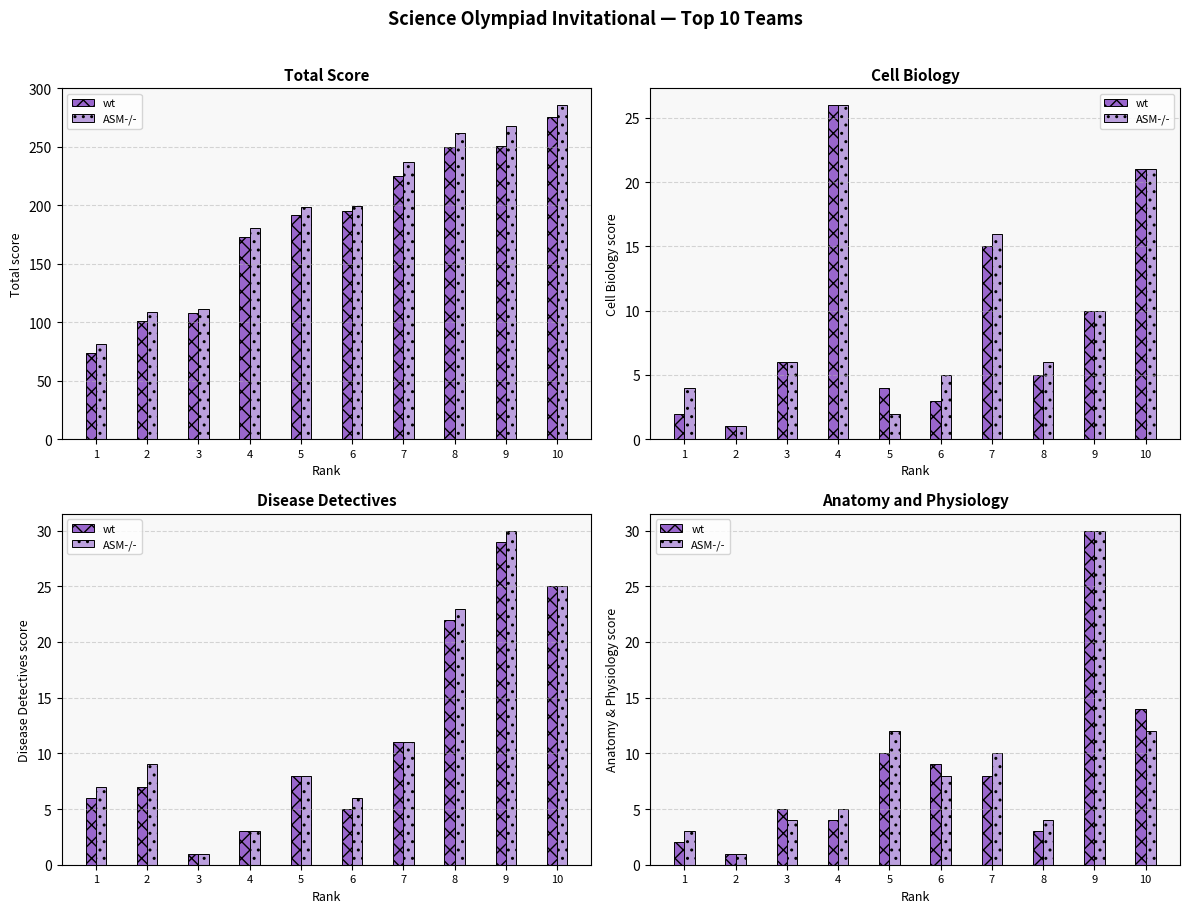

What is the value of the wt bar at the 2nd from the left?

1